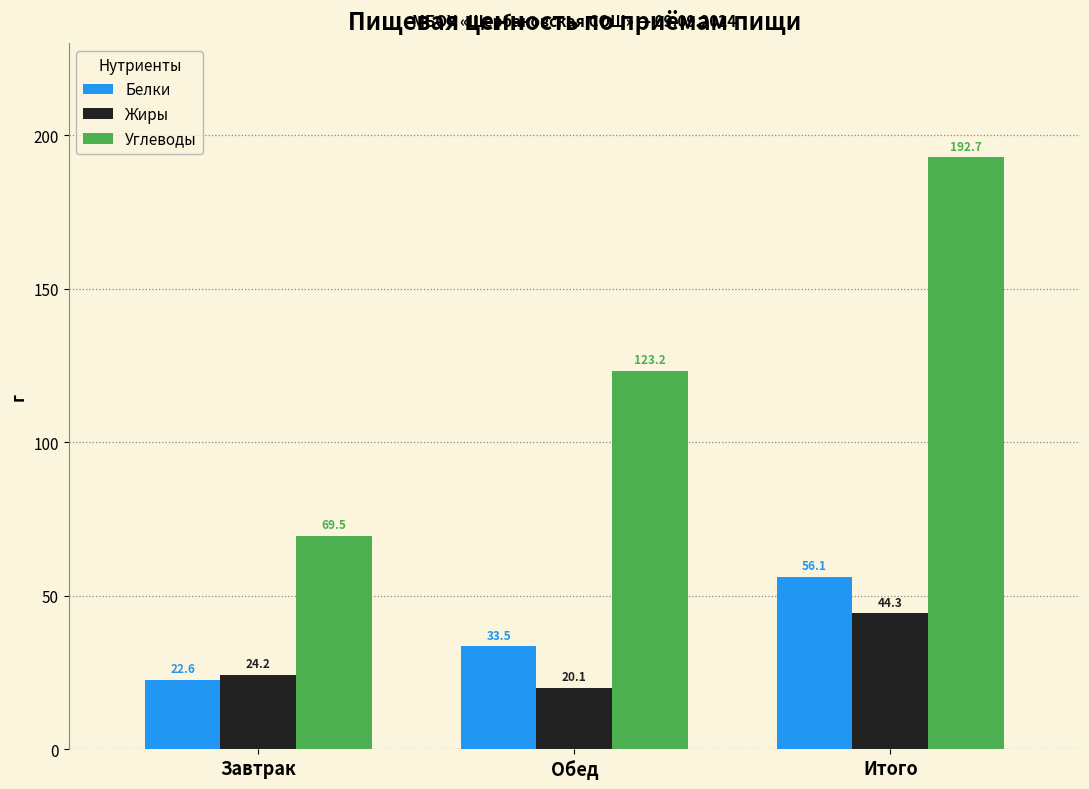

Which series changed the most between Завтрак and Обед?

Углеводы